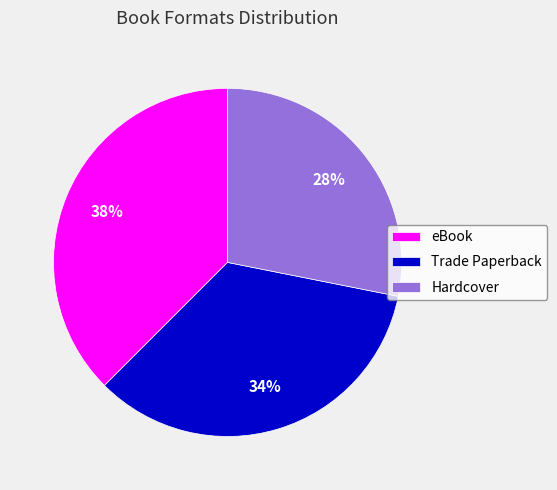

To the nearest percent, what portion does Trade Paperback represent?

34%